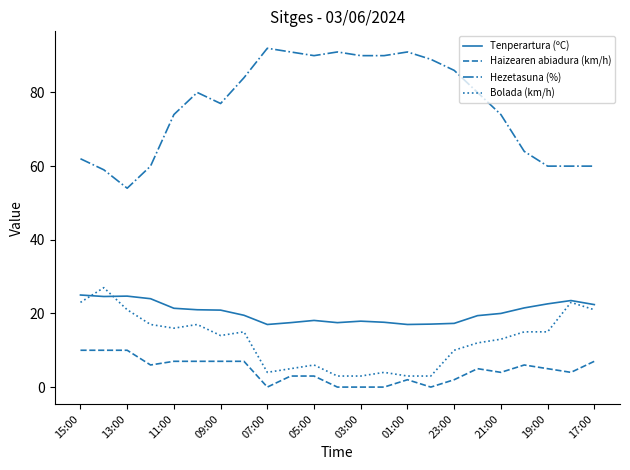

Which series has the largest total across all categories?

Hezetasuna (%)